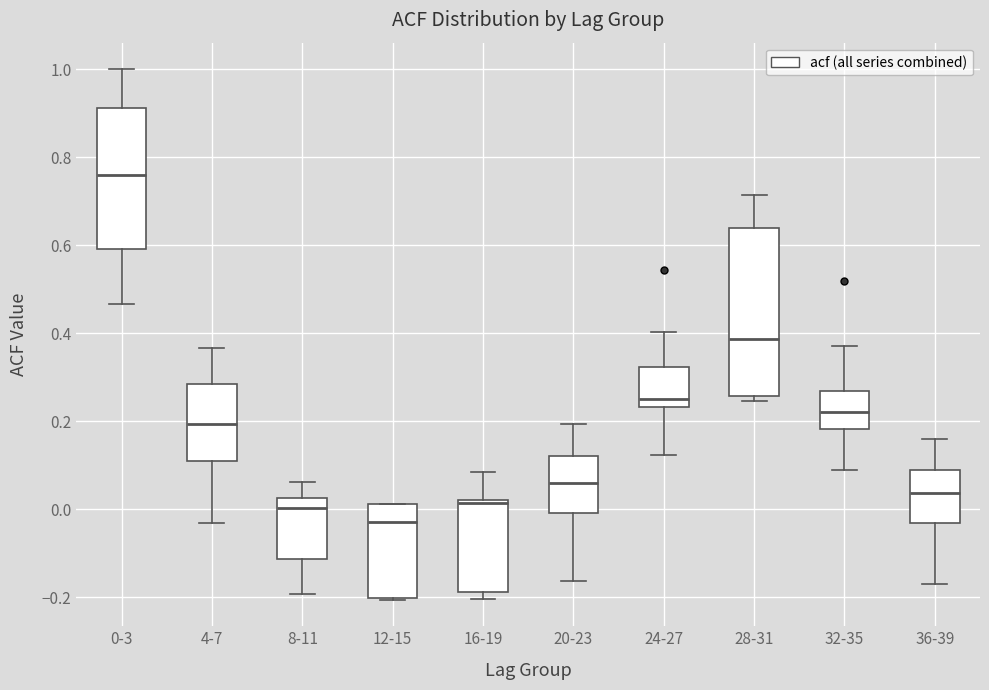

Reading left to right, read every box against the y-axis: the position of its median line, the range the box covers, and the ends of its whiskers. The values are not printed on the chart, so give them approximately, as read against the axis.

0-3: median 0.76, box 0.60 to 0.92, whiskers 0.46 to 1.00
4-7: median 0.20, box 0.10 to 0.28, whiskers -0.04 to 0.36
8-11: median 0.00, box -0.12 to 0.02, whiskers -0.20 to 0.06
12-15: median -0.02, box -0.20 to 0.02, whiskers -0.20 to 0.02
16-19: median 0.02 (just below the box's upper edge), box -0.18 to 0.02, whiskers -0.20 to 0.08
20-23: median 0.06, box 0.00 to 0.12, whiskers -0.16 to 0.20
24-27: median 0.26, box 0.24 to 0.32, whiskers 0.12 to 0.40
28-31: median 0.38, box 0.26 to 0.64, whiskers 0.24 to 0.72
32-35: median 0.22, box 0.18 to 0.26, whiskers 0.08 to 0.38
36-39: median 0.04, box -0.04 to 0.08, whiskers -0.18 to 0.16